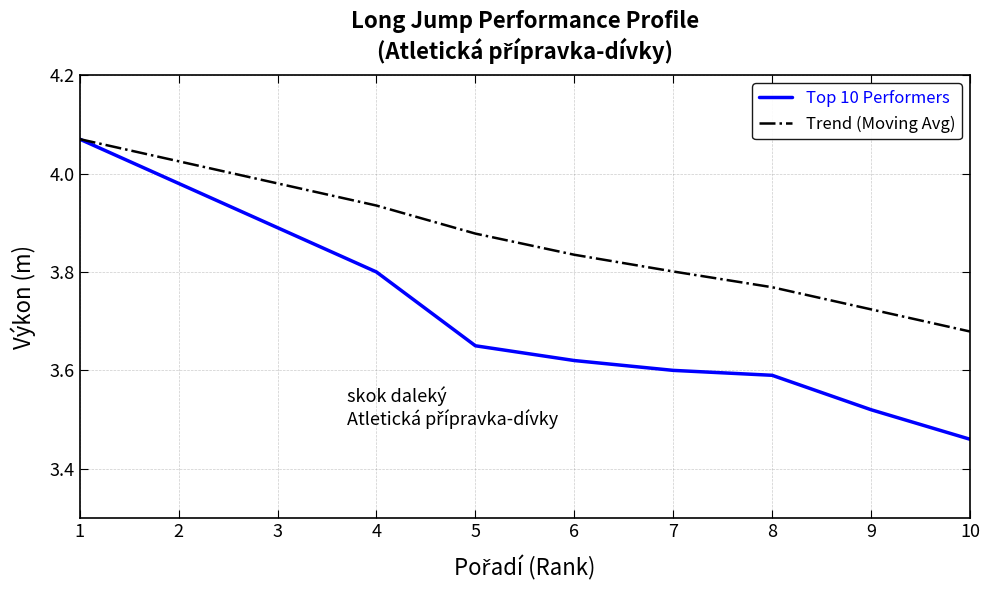

Between 6 and 7, which series saw the biggest shift?

Trend (Moving Avg)